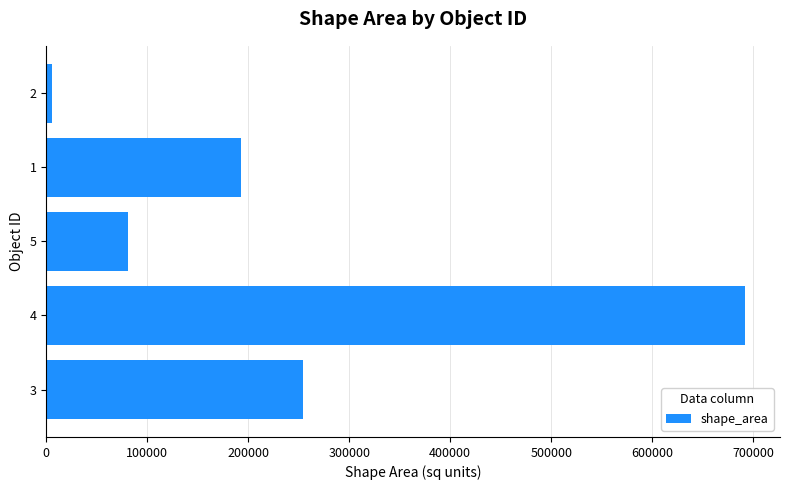

What is the difference between the maximum and second lowest values?

611106.0